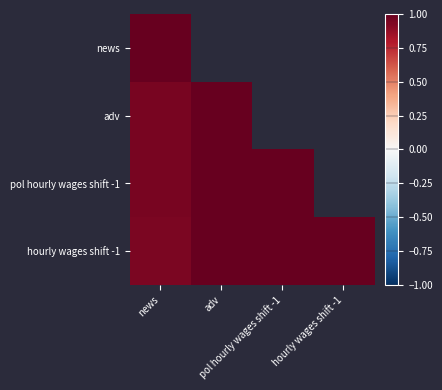

Which series has the widest spread of values?

hourly wages shift -1